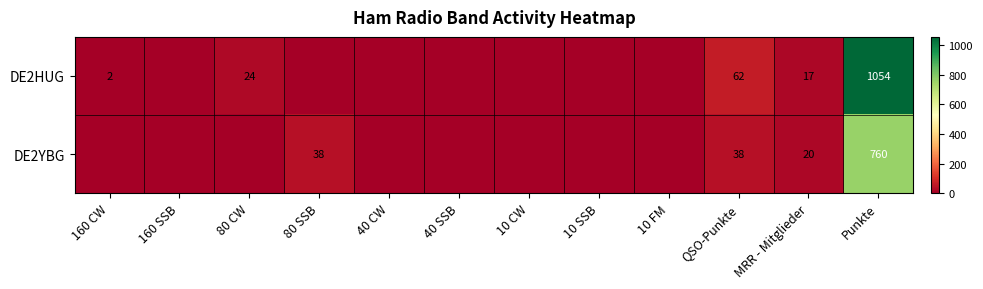

At Punkte, list the series in order from largest to smallest.

DE2HUG, DE2YBG